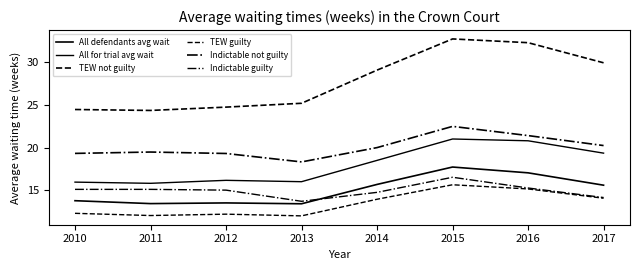

What is the average value of the TEW not guilty series?

27.9